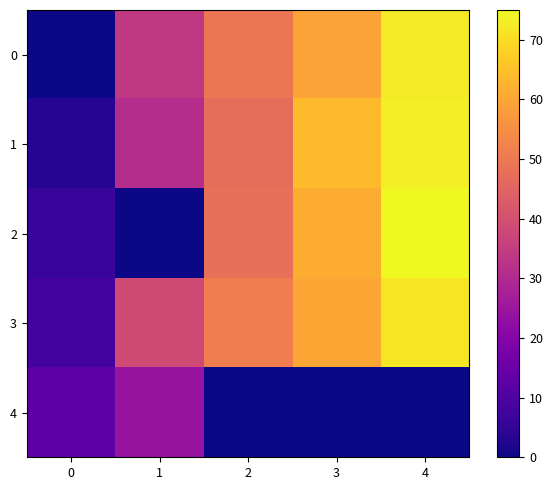

How many distinct data groups are displayed?

5